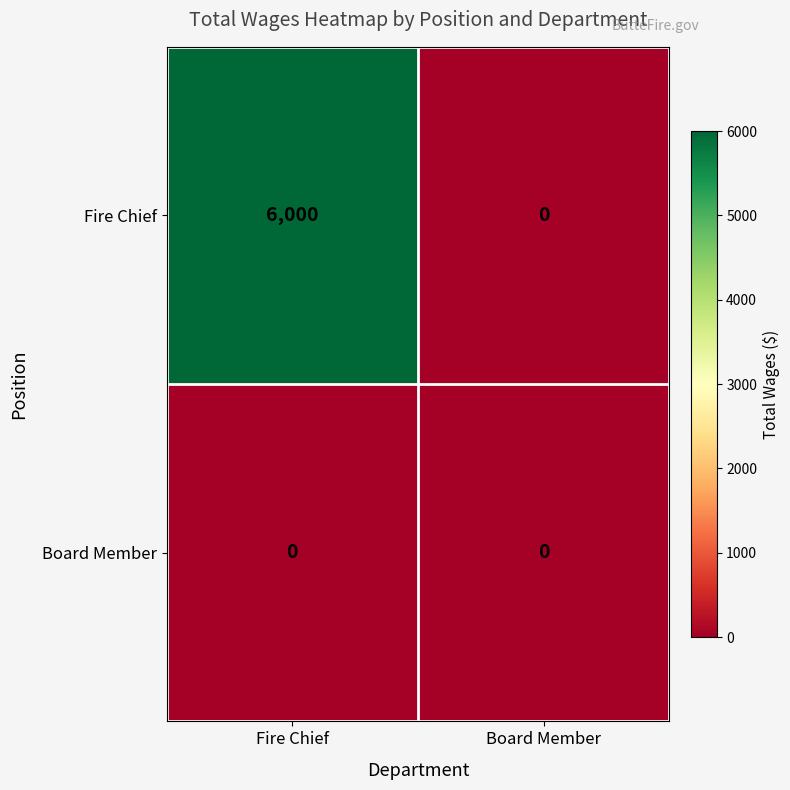

Which series has the widest spread of values?

Fire Chief